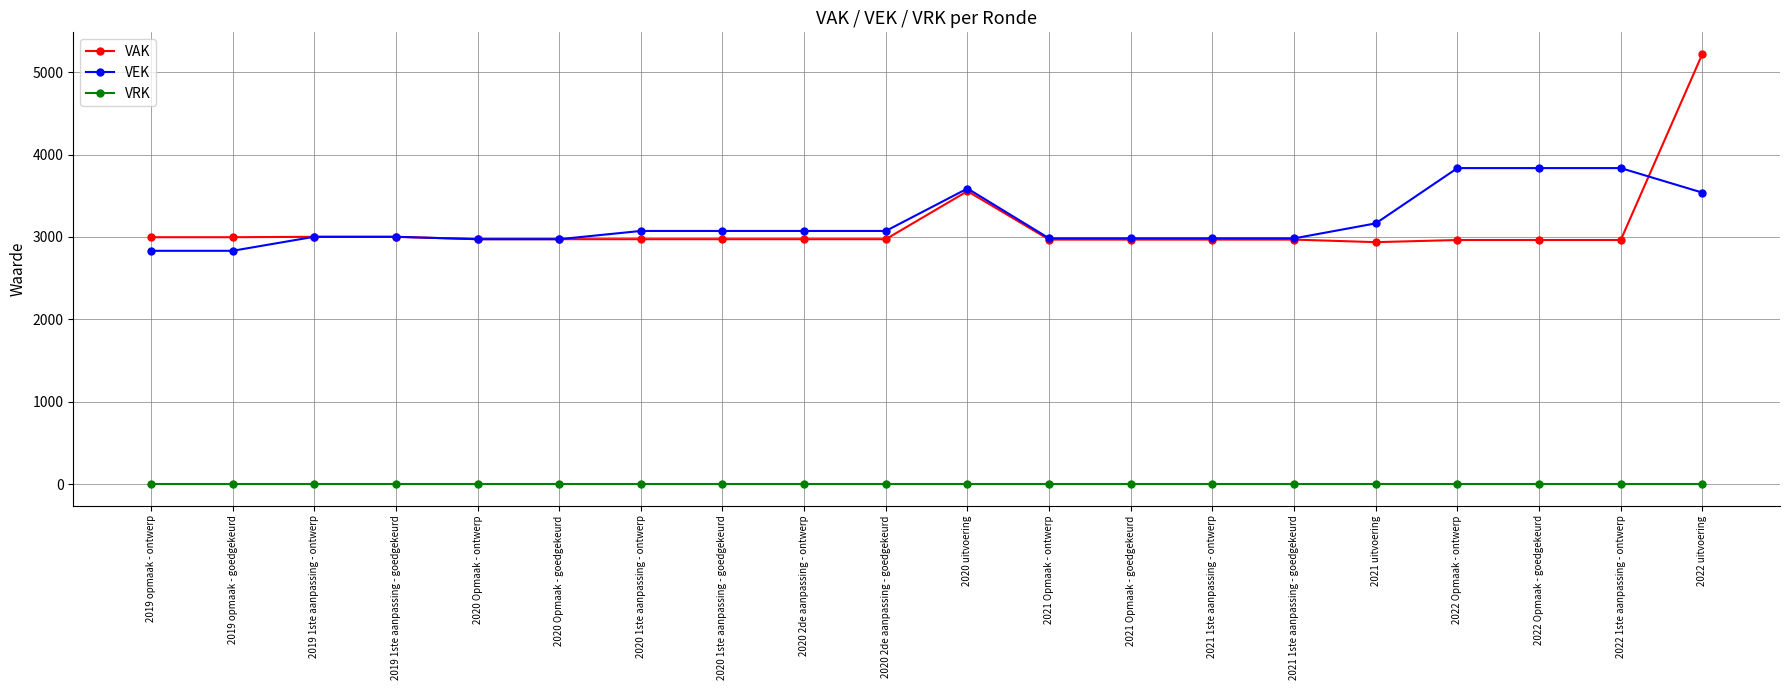

What is the total value across all series at 2020 1ste aanpassing - ontwerp?

6044